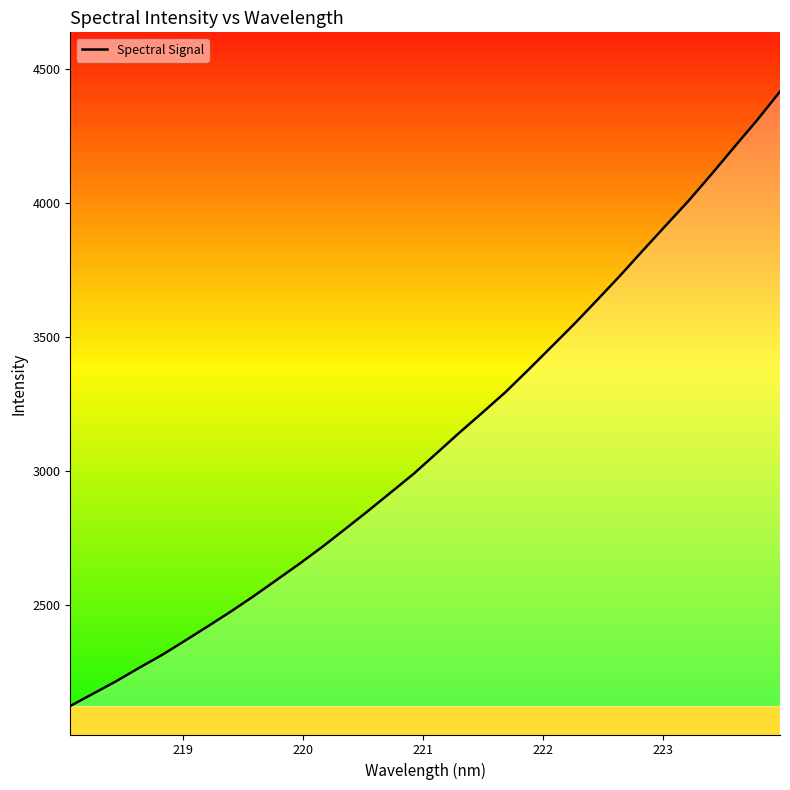

What is the difference between the maximum and minimum values?

2289.7